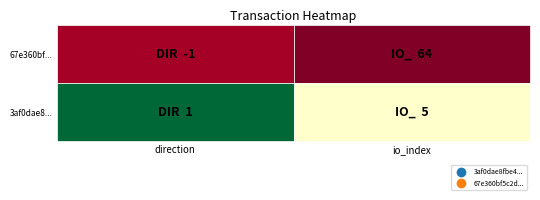

Which series has the largest total across all categories?

67e360bf...